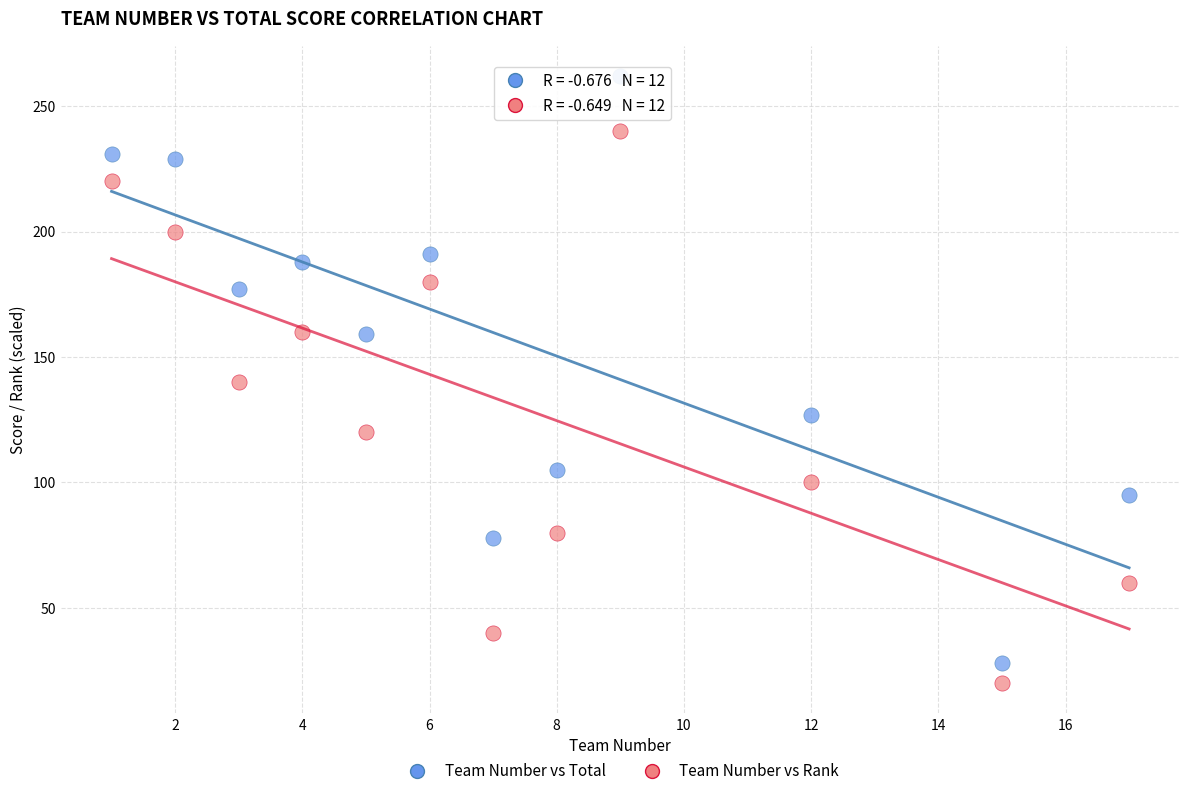

Across all data points, what is the range of X values (max minus min)?

16